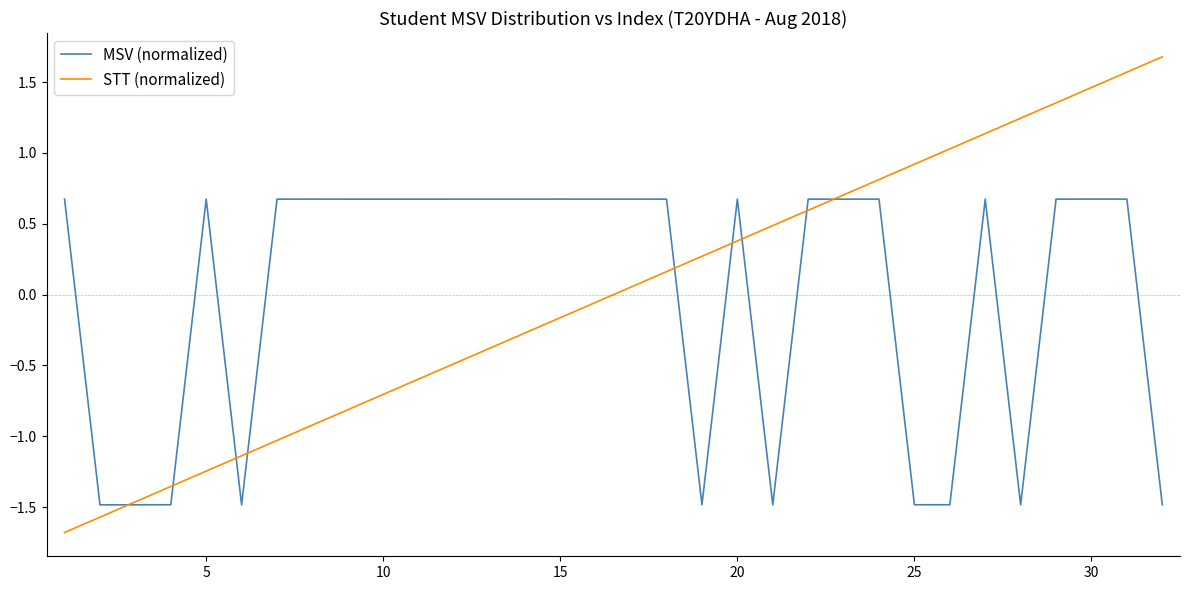

List the series in order of their peak value, lowest first.

MSV (normalized), STT (normalized)